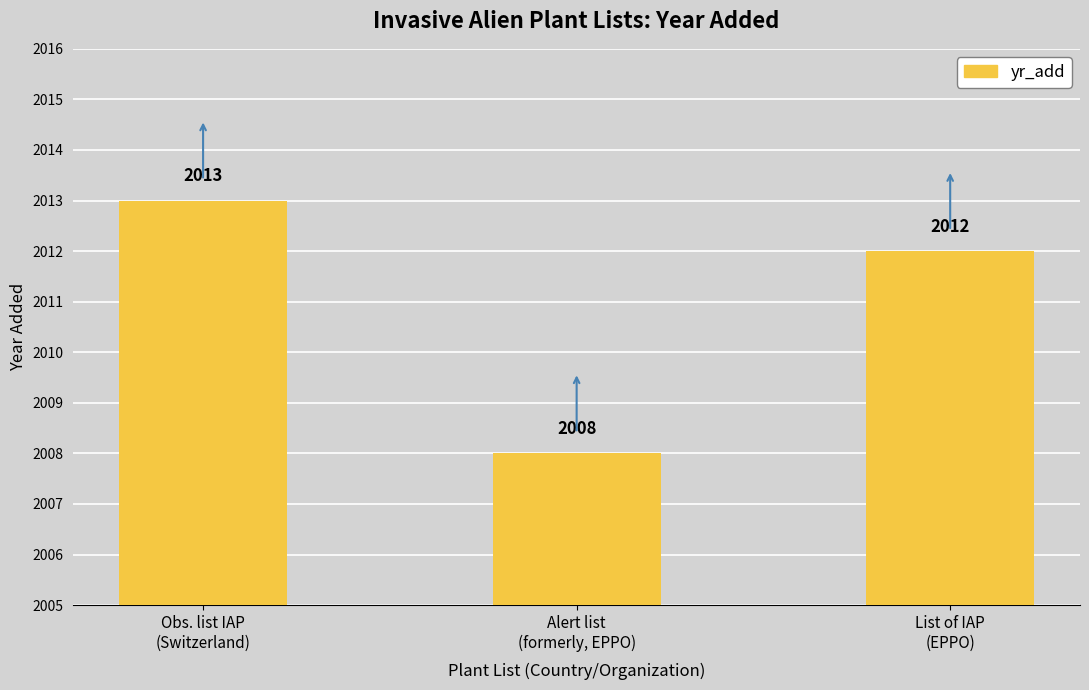

What is the sum of the values at Alert list
(formerly, EPPO) and List of IAP
(EPPO)?

4020